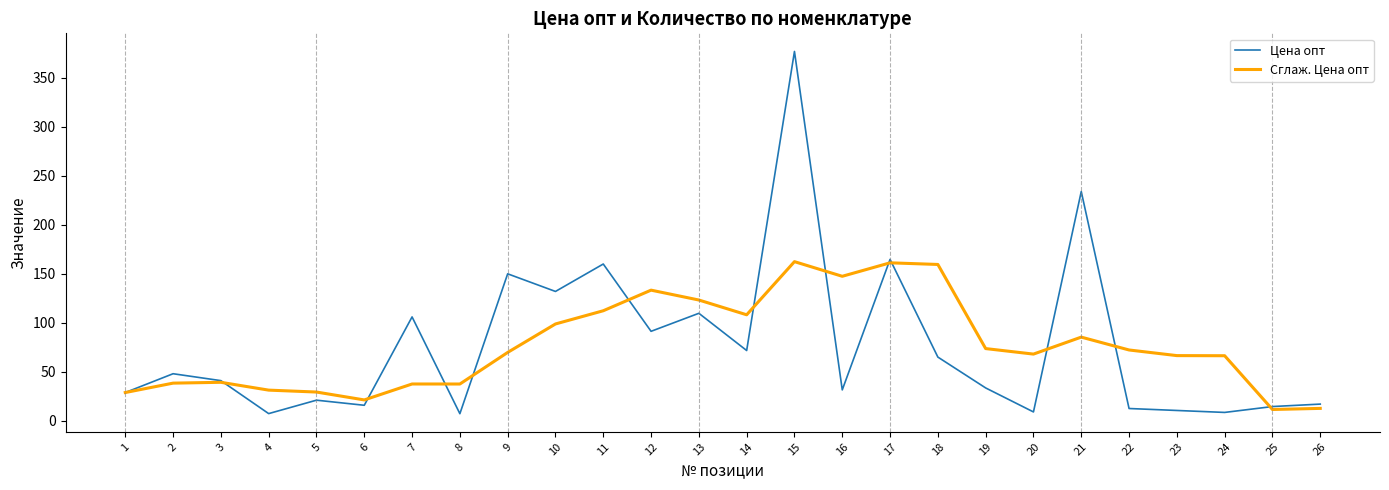

Rank the series by their maximum value, from lowest to highest.

Сглаж. Цена опт, Цена опт